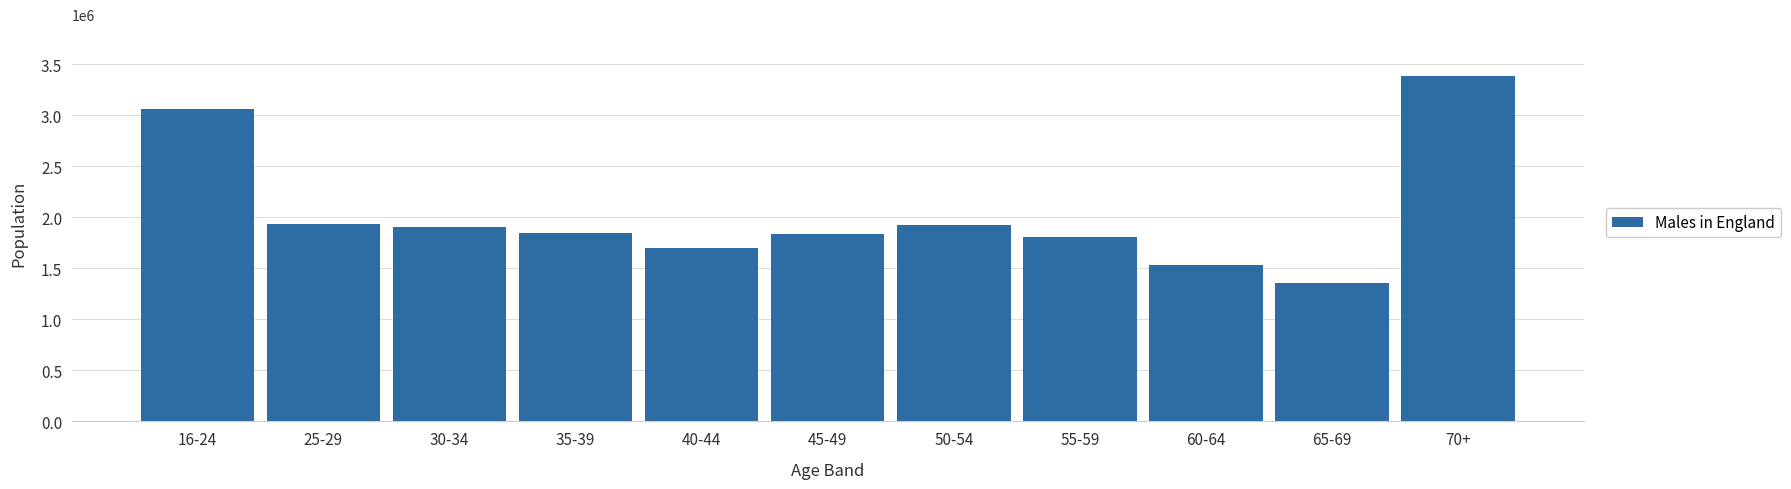

What is the sum of all values?

22282556